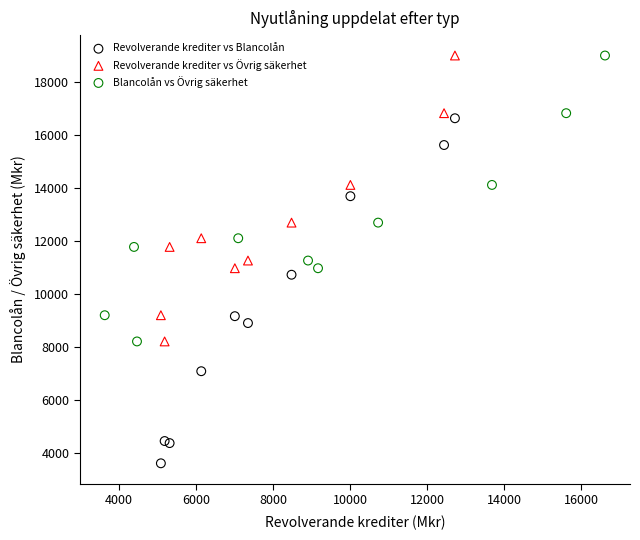

Which series reaches the minimum Y coordinate?

Revolverande krediter vs Blancolån